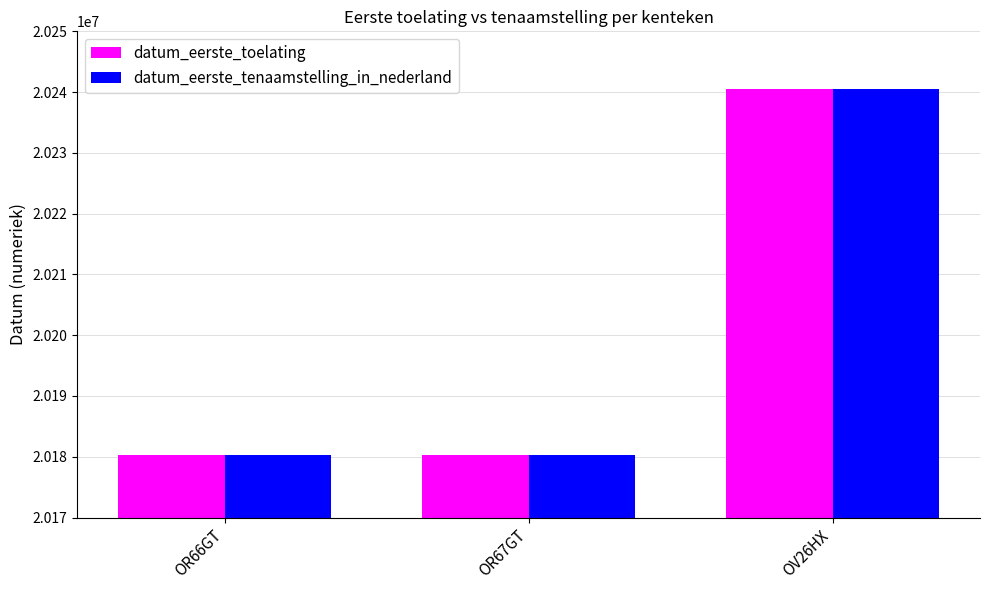

What is the difference between the datum_eerste_toelating values at OR66GT and OV26HX?

60184